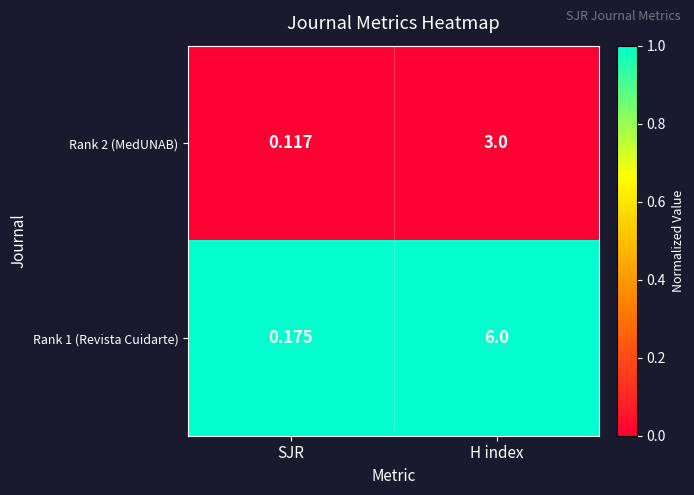

List the series in order of their overall mean, lowest first.

Rank 2 (MedUNAB), Rank 1 (Revista Cuidarte)